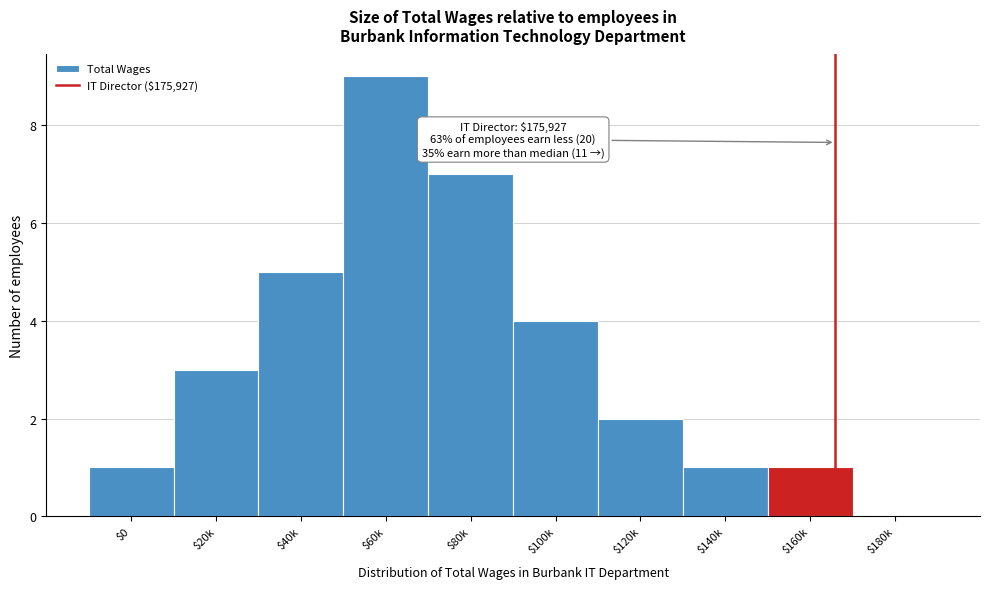

What is the sum of all values?

33